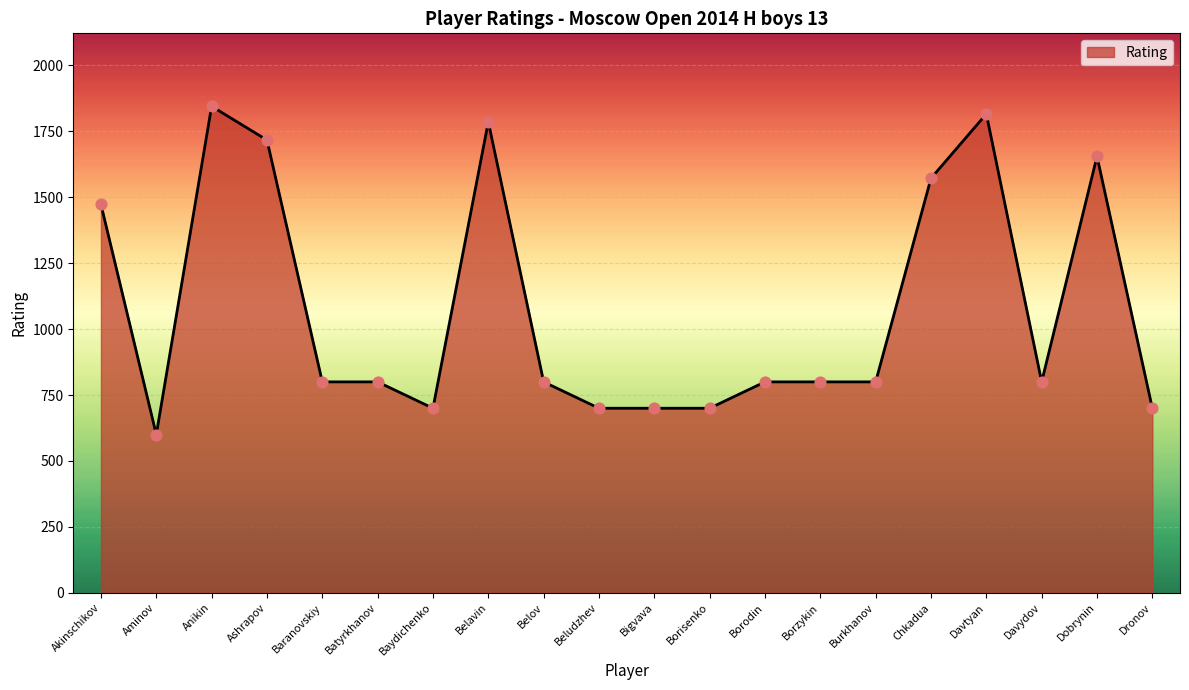

What is the change in value from Baranovskiy to Baydichenko?

-100